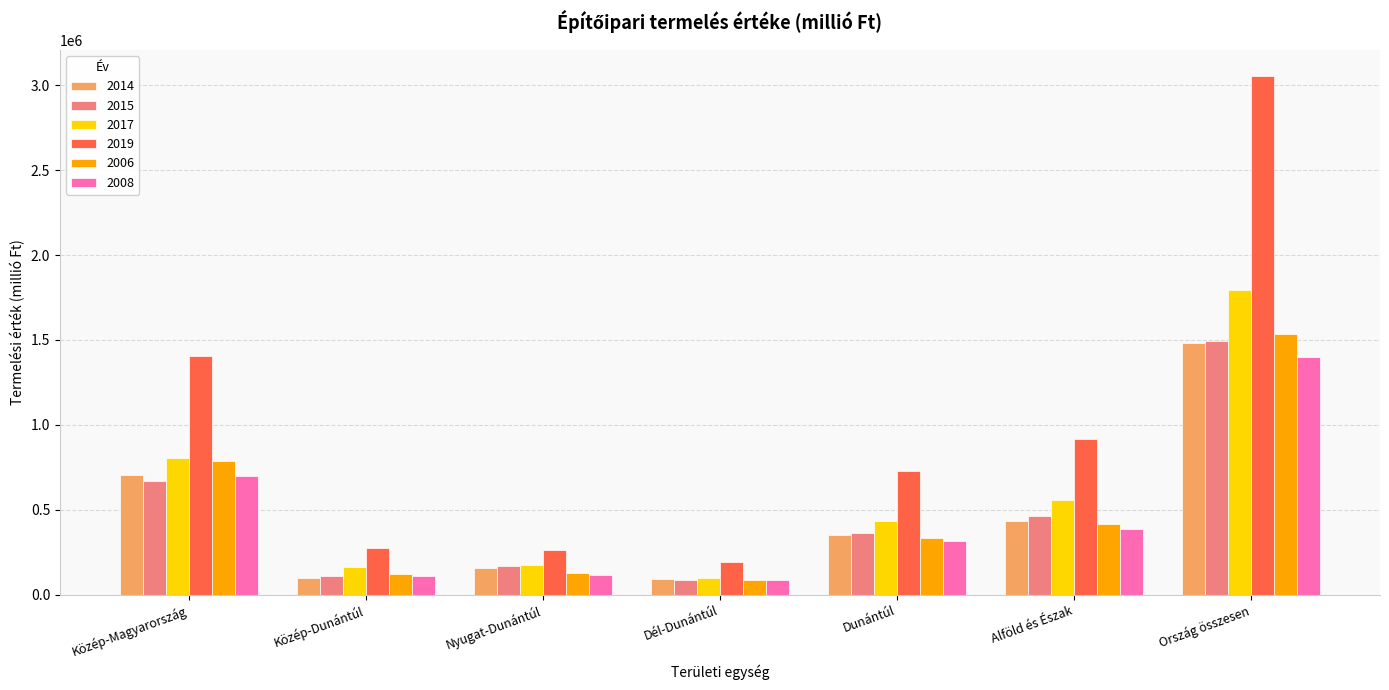

What is the total value across all series at Ország összesen?

10765087.0